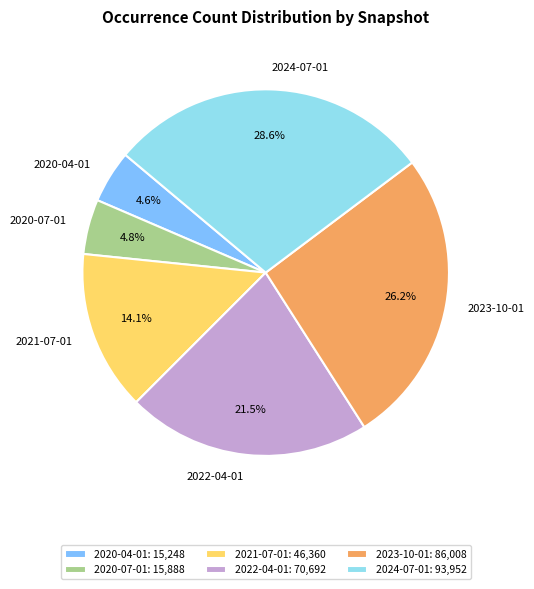

To the nearest percent, what portion does 2023-10-01 represent?

26%